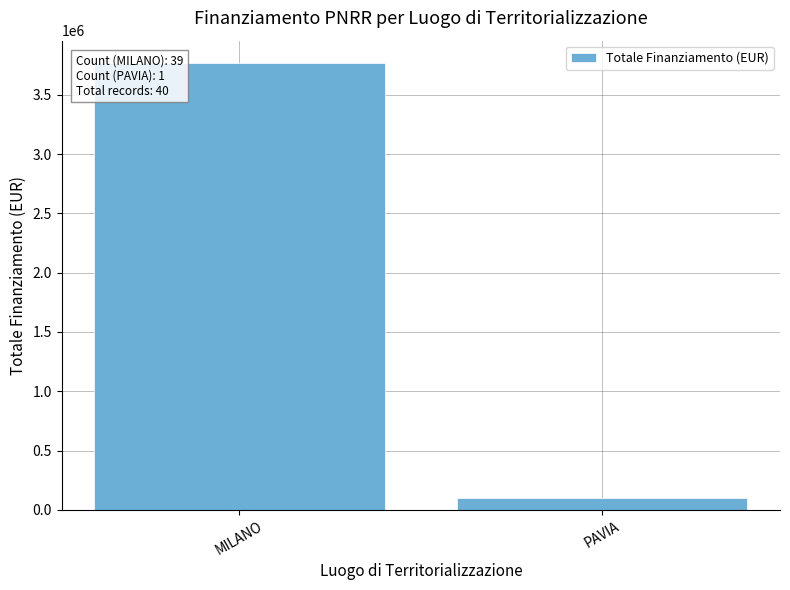

What is the change in value from MILANO to PAVIA?

-3673063